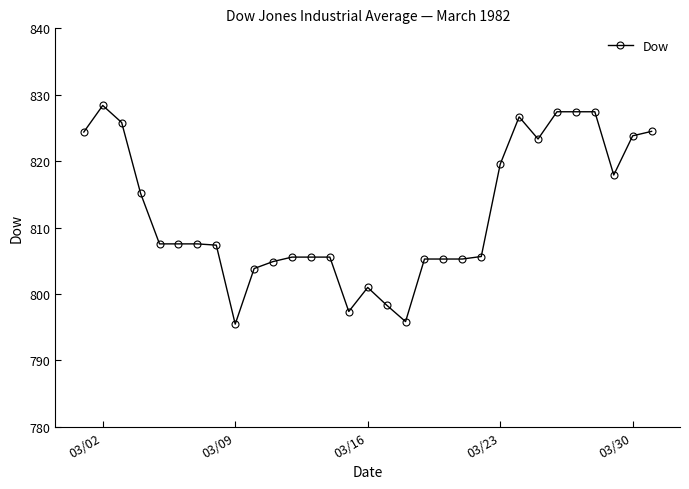

What is the sum of all values?

25176.8